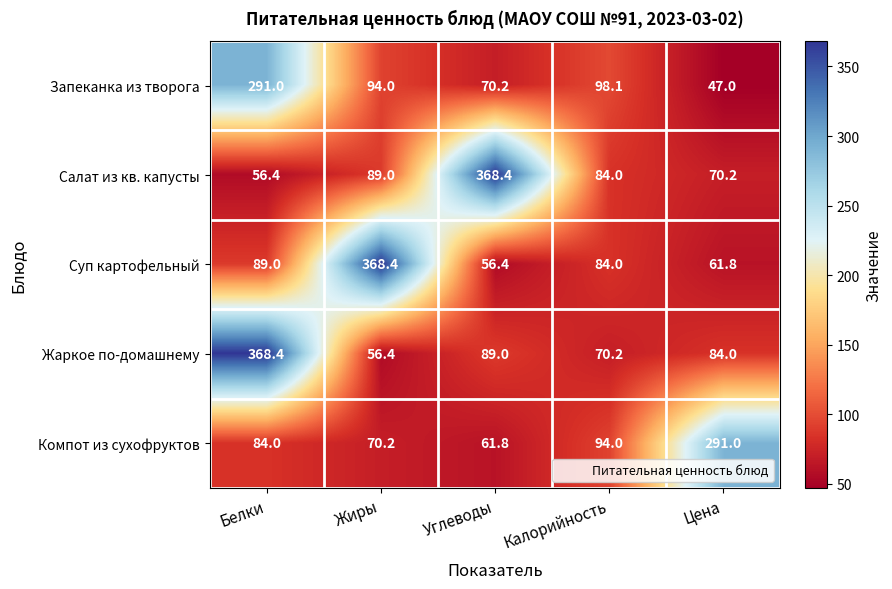

What is the maximum value for Суп картофельный?

368.4